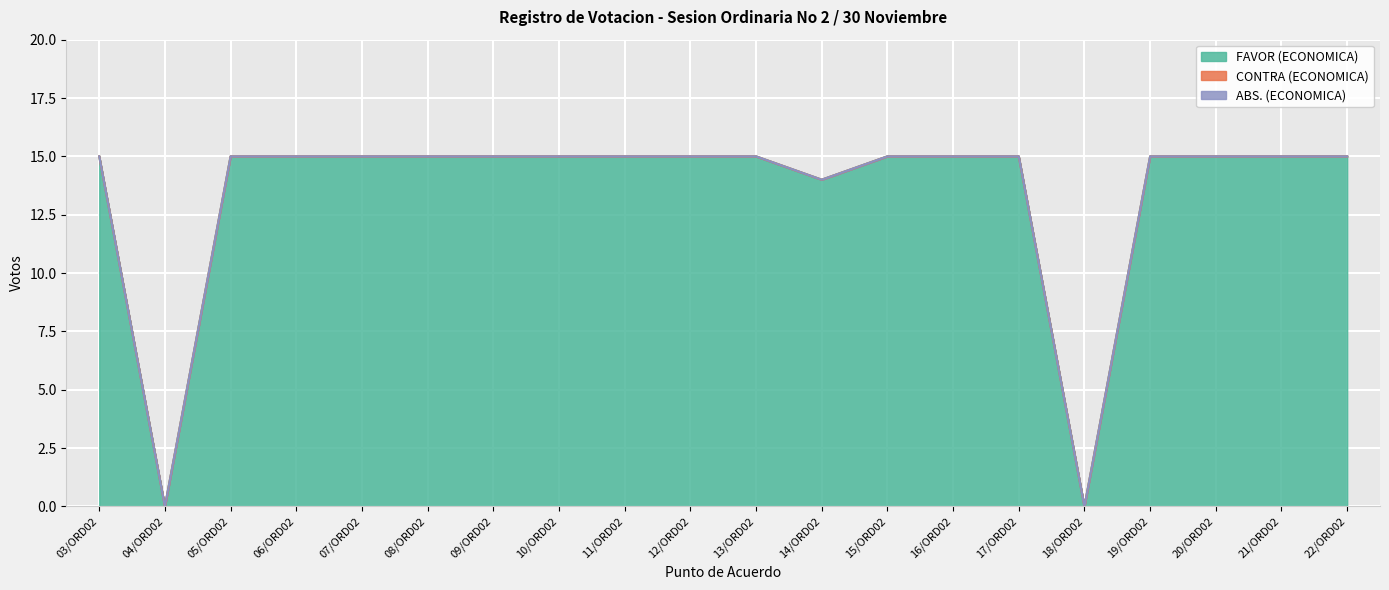

True or false: ABS. (ECONOMICA) and FAVOR (ECONOMICA) intersect in this chart.

False